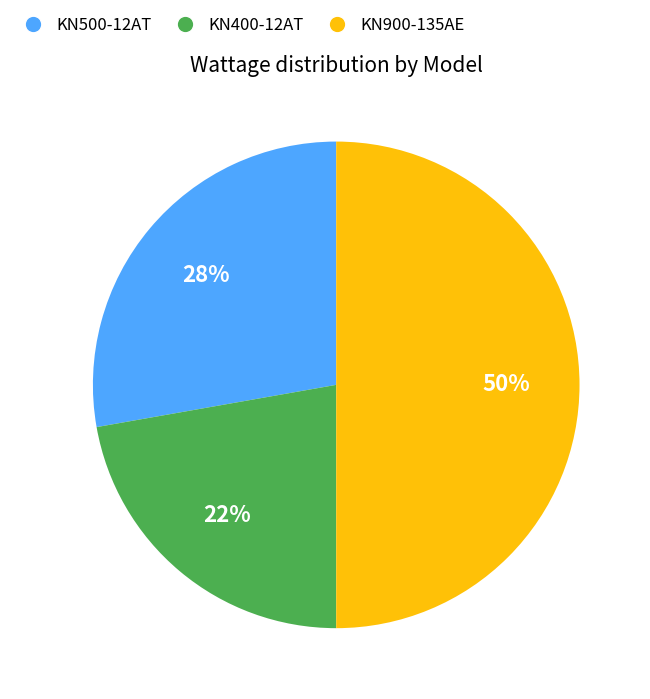

Is it true that KN500-12AT is 28% of the pie?

True